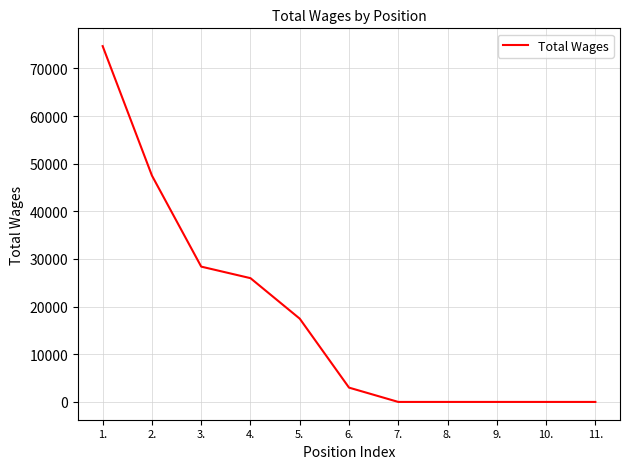

Between 11. and 3., which is larger?

3.